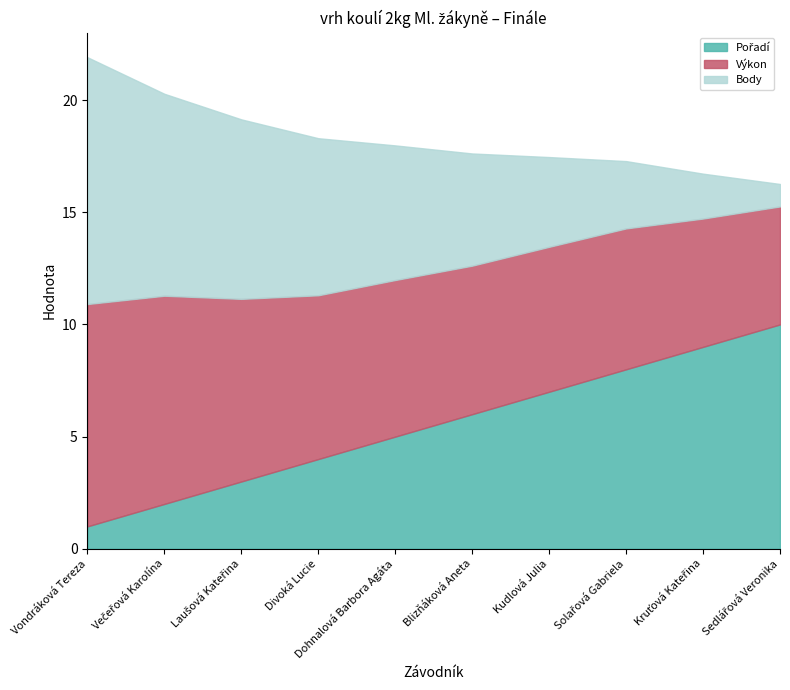

True or false: Pořadí has more than 0 points higher than both neighbors.

False